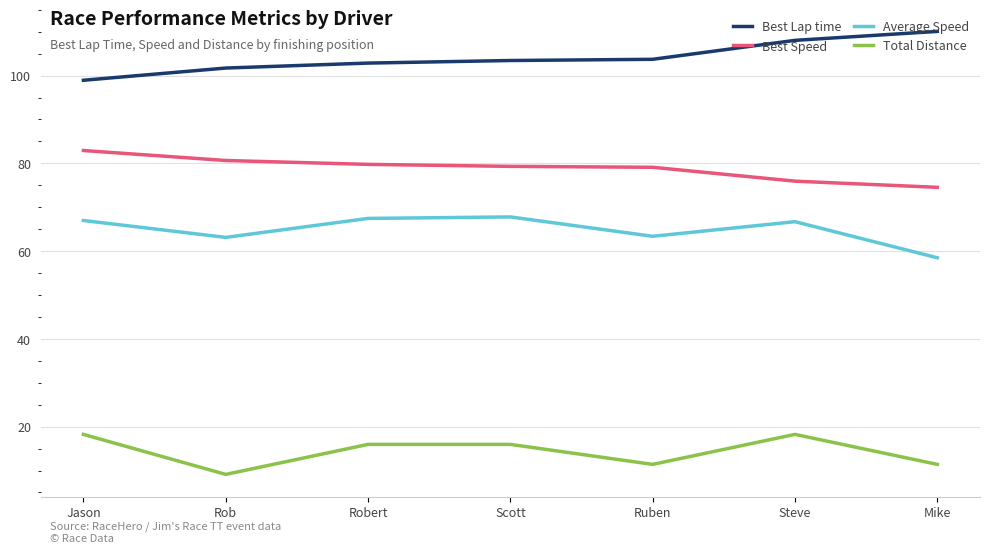

What is the minimum value for Best Speed?

74.5